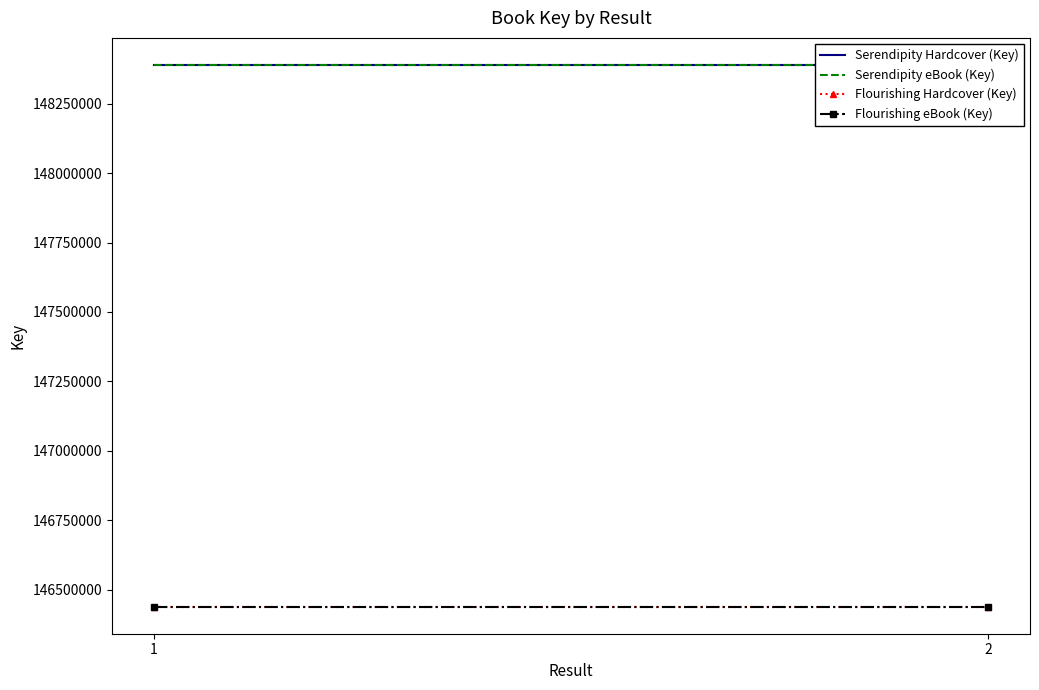

Which has a higher value, 1 or 2?

1